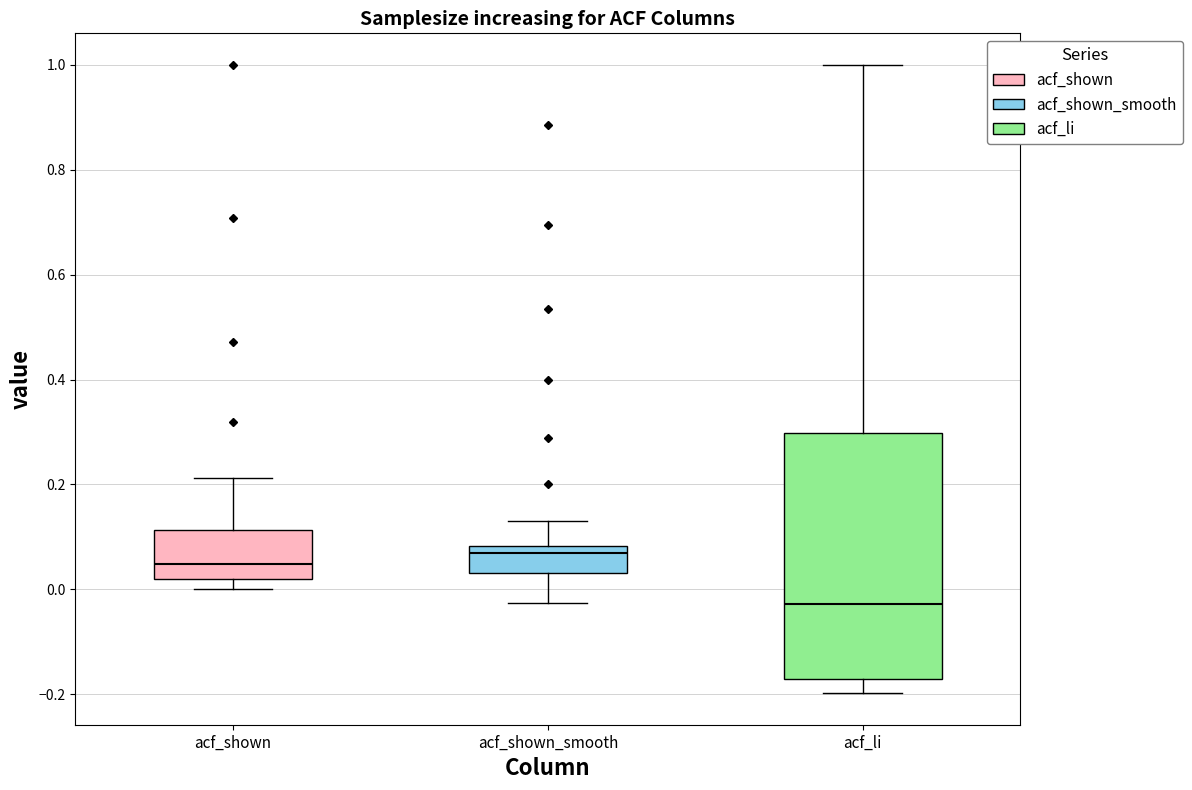

Which box's median line is the highest?

acf_shown_smooth